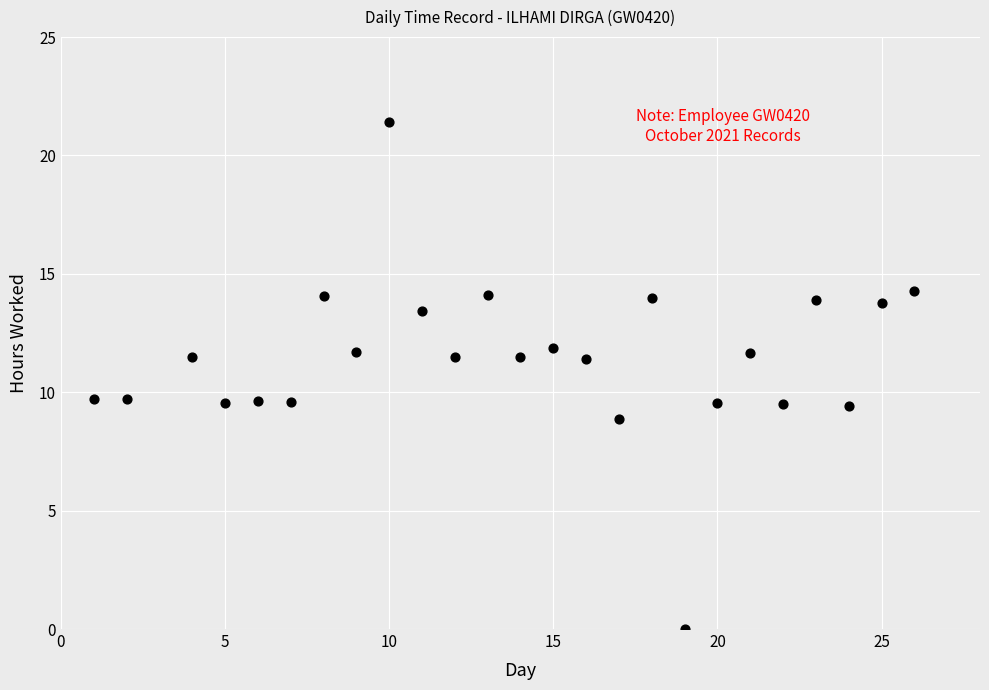

What is the range of X values (max minus min)?

25.0